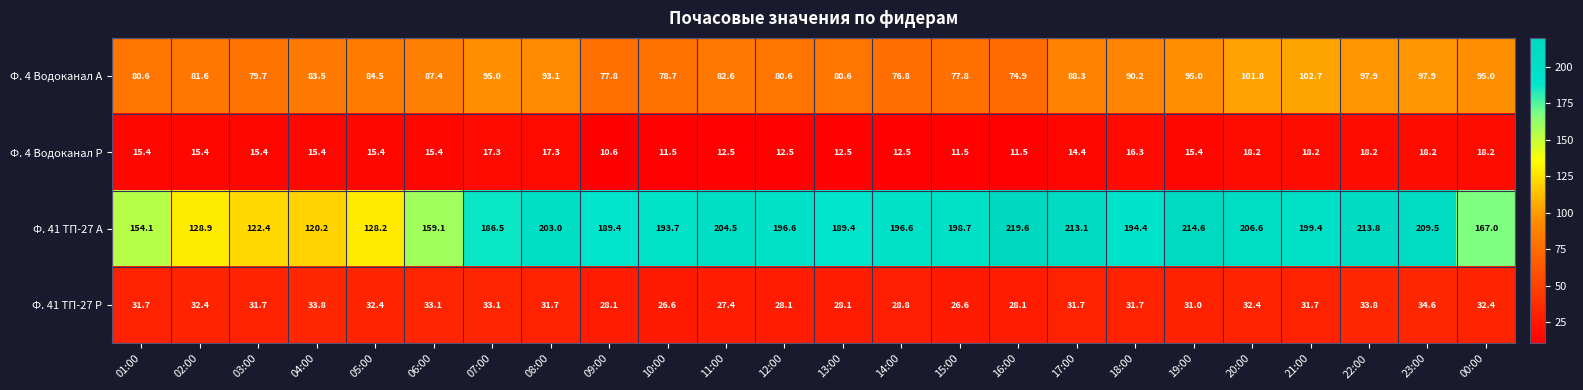

Which series has the widest spread of values?

Ф. 41 ТП-27 А